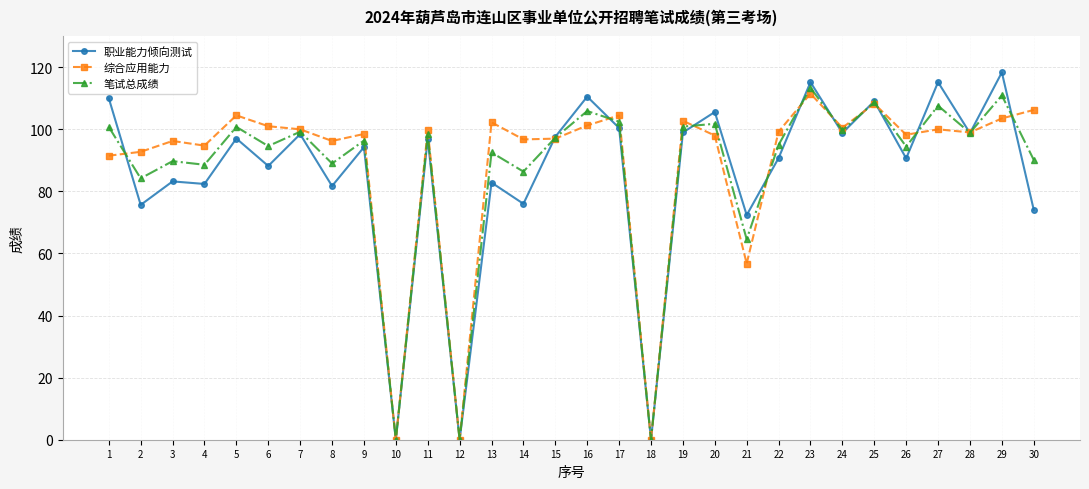

At which category does 笔试总成绩 reach its first local peak?

3